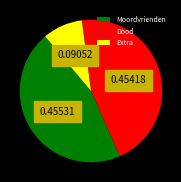

What is the smallest slice in the pie chart?

Extra